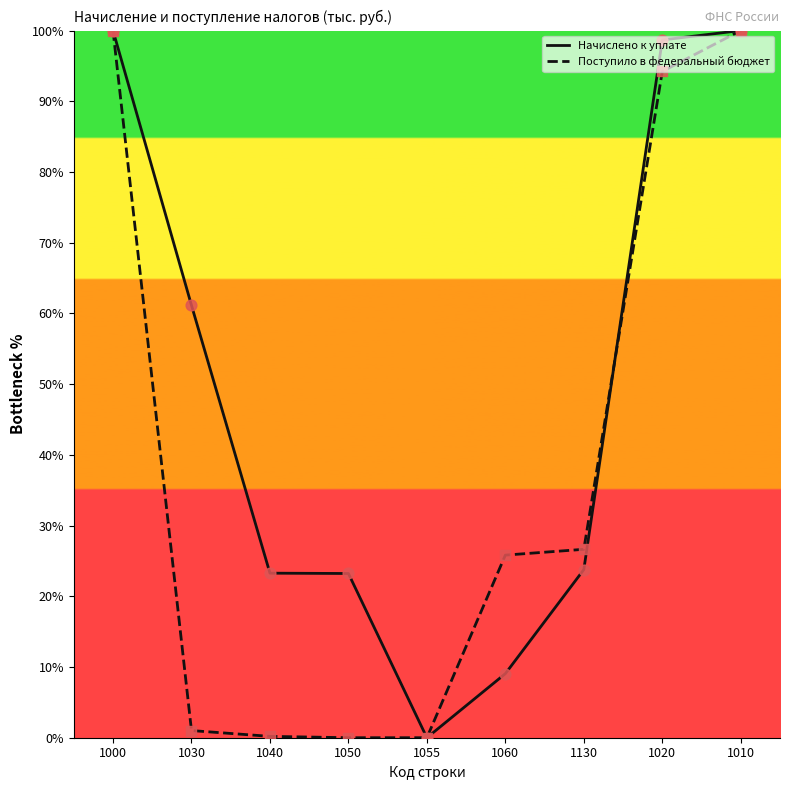

Is the value of Начислено к уплате at 1020 greater than the value of Поступило в федеральный бюджет at 1000?

No